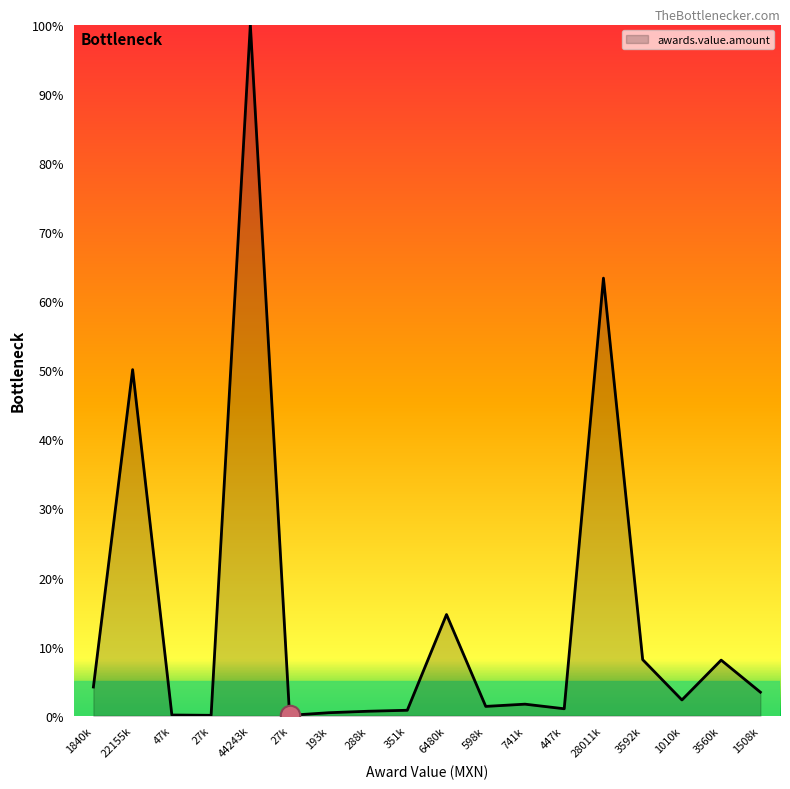

What is the maximum value shown in the chart?

100.0